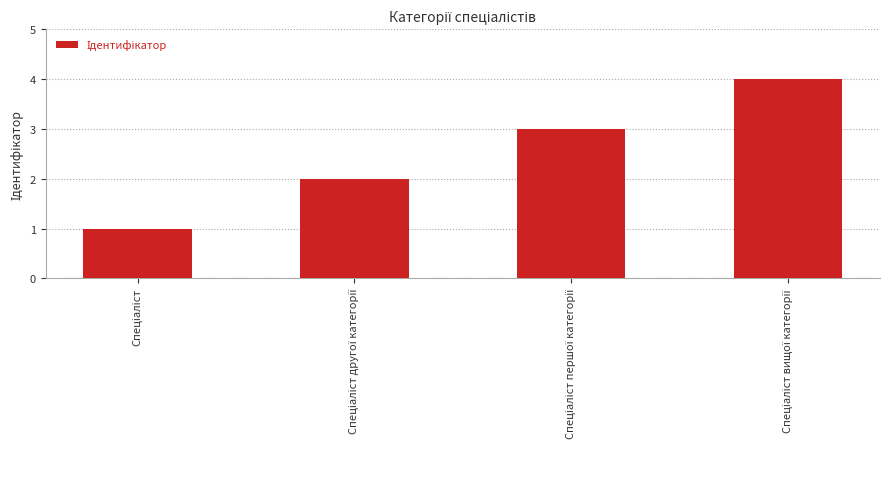

What is the difference between the maximum and minimum values?

3